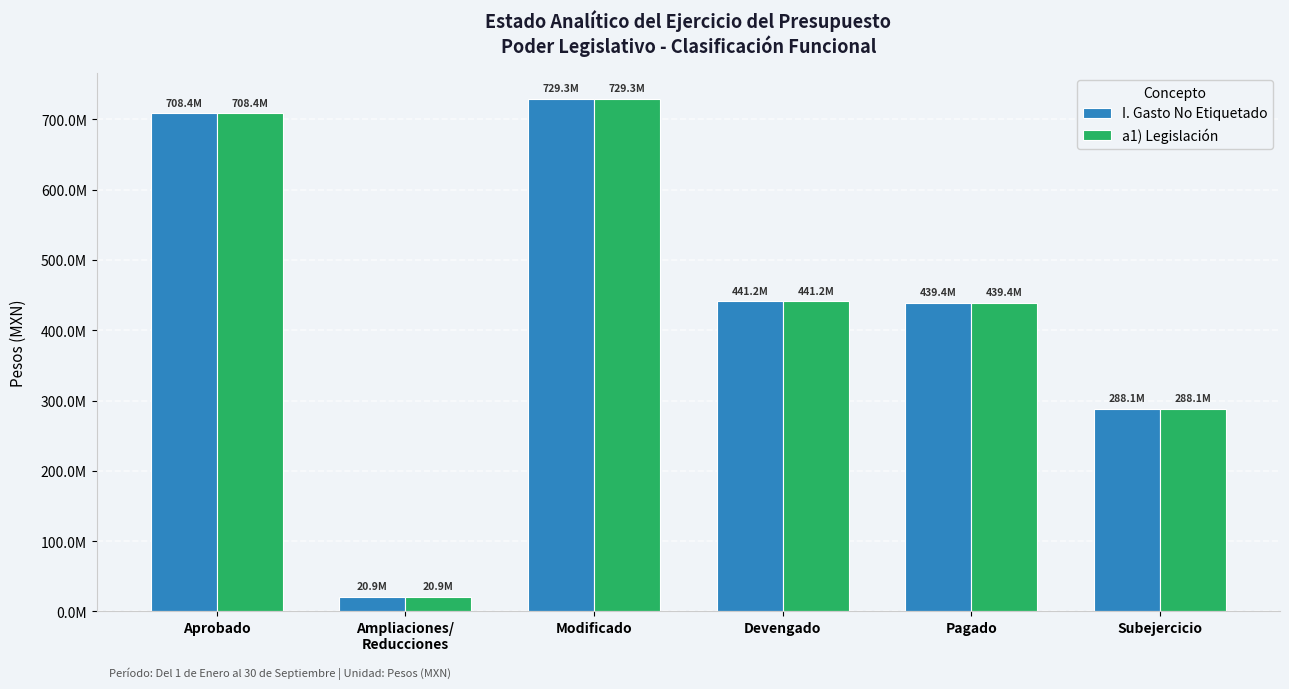

Which series changed the most between Aprobado and Devengado?

I. Gasto No Etiquetado